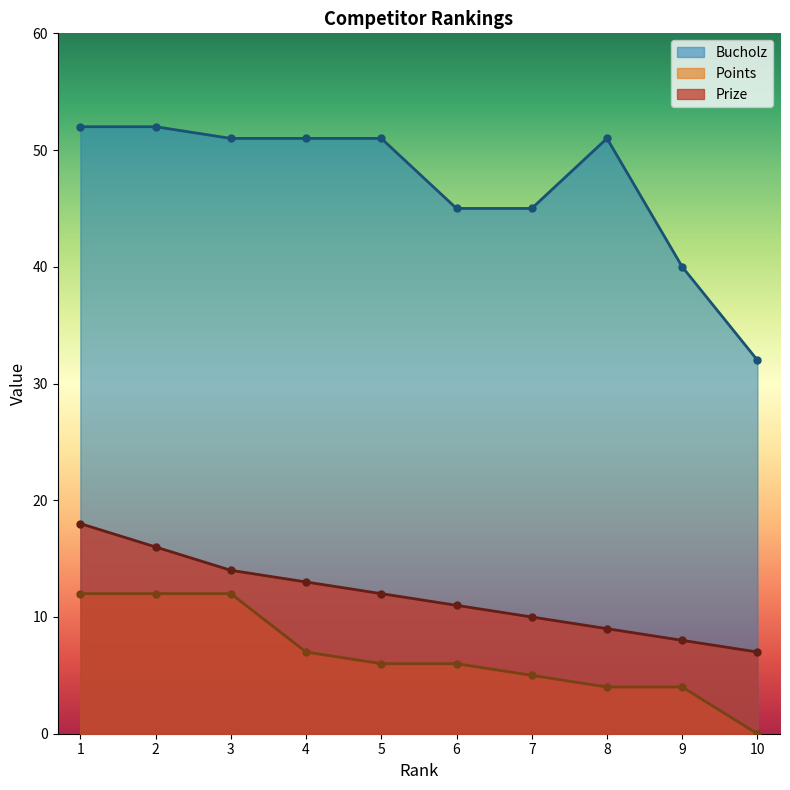

Where does the Bucholz series first go above 51?

1